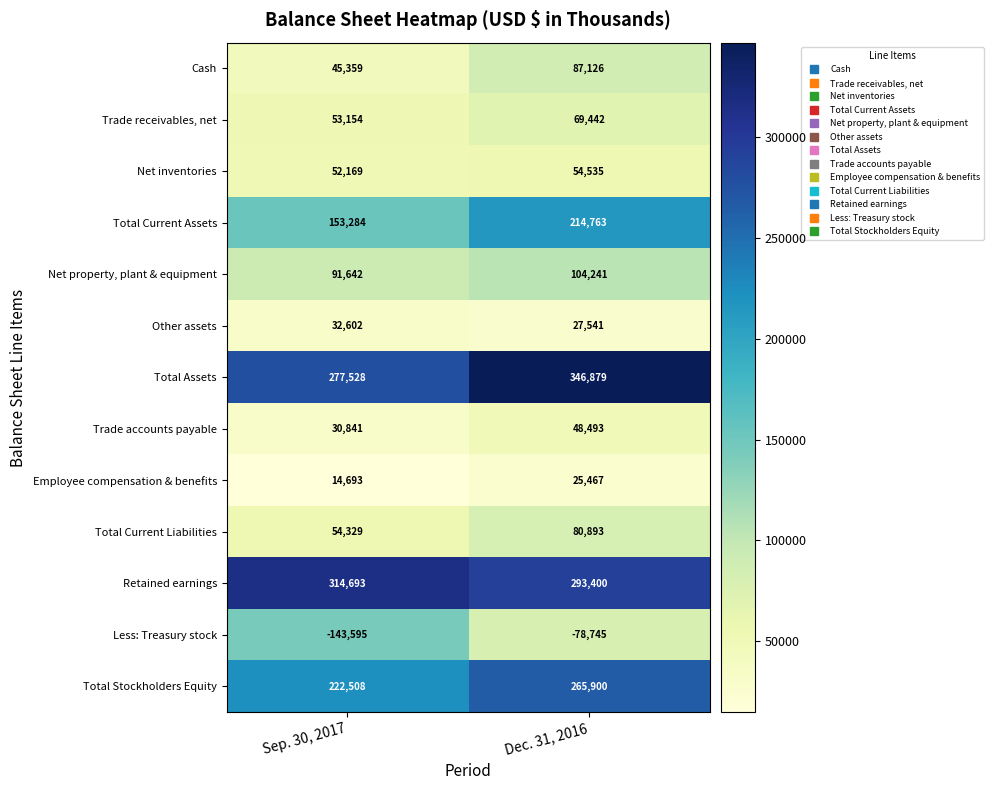

How many series are shown in this chart?

13